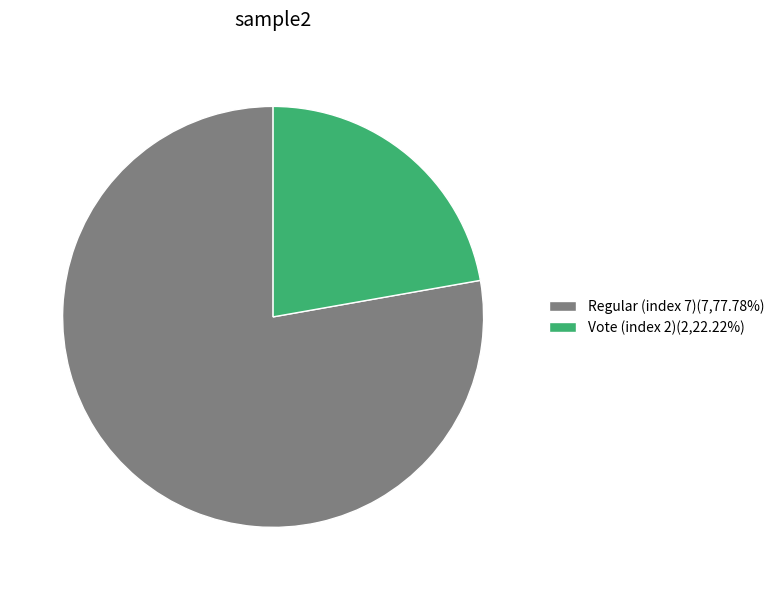

Between Vote (index 2) and Regular (index 7), which is larger?

Regular (index 7)